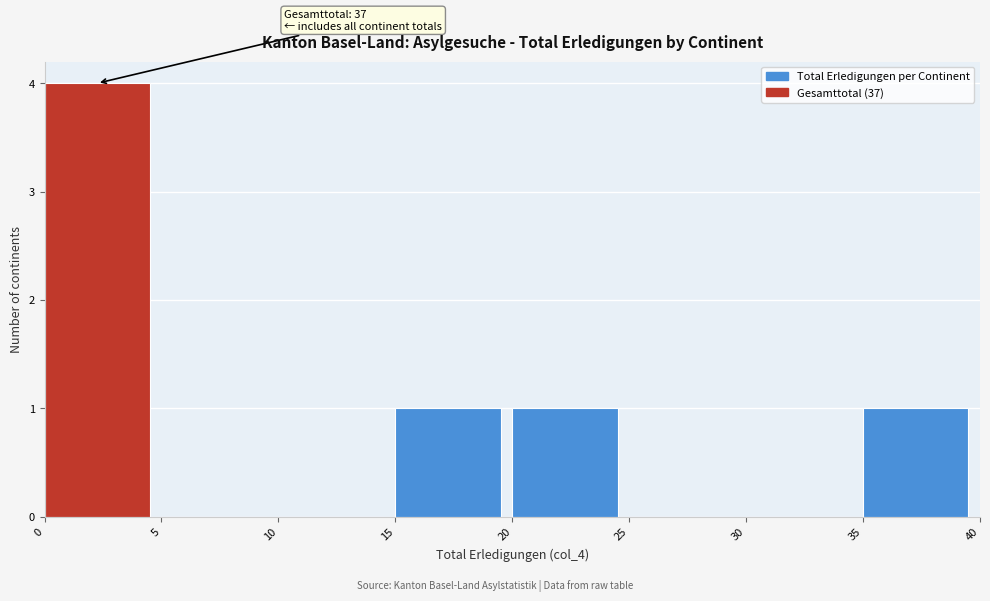

Which range on the x-axis has the tallest bar?

0 to 5